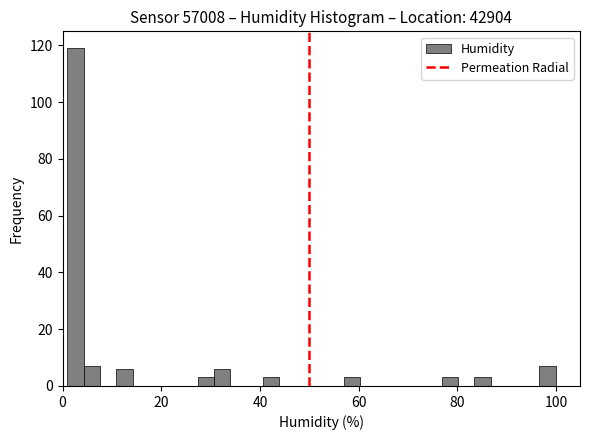

Read against the x-axis, roughly where is the centre of the tallest bar?

2